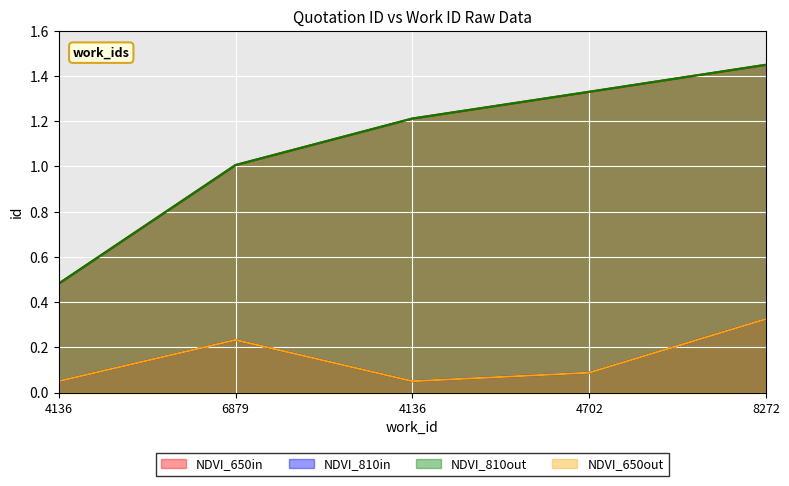

At which label does NDVI_810out first exceed 1?

6879